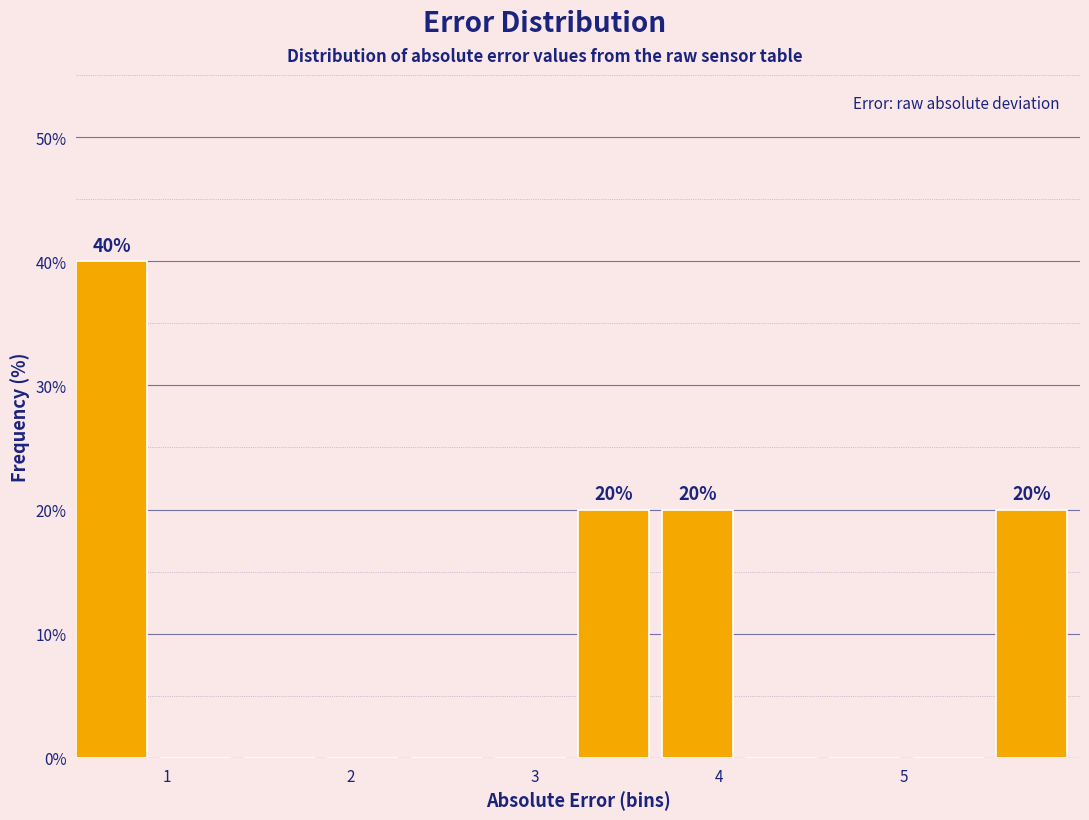

Which range on the x-axis has the tallest bar?

0.5 to 1.0